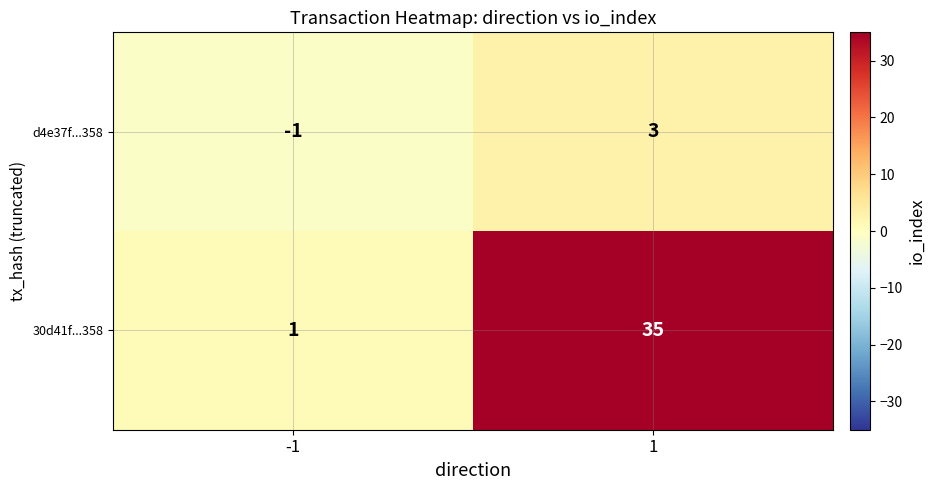

Which series has the largest range (max minus min)?

30d41f...358